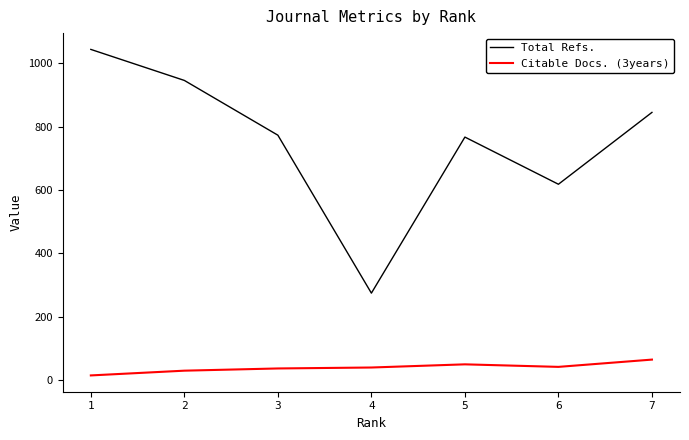

How many interior local peaks does the Total Refs. series have?

1